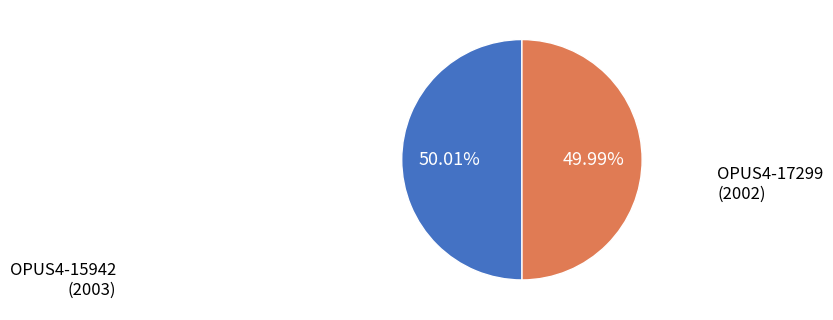

Is there any slice that represents more than half of the pie?

Yes